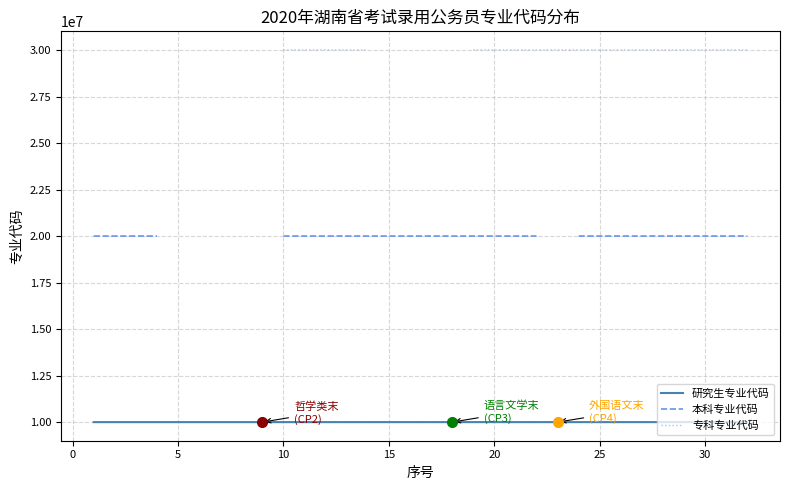

What is the maximum value for 研究生专业代码?

10010504